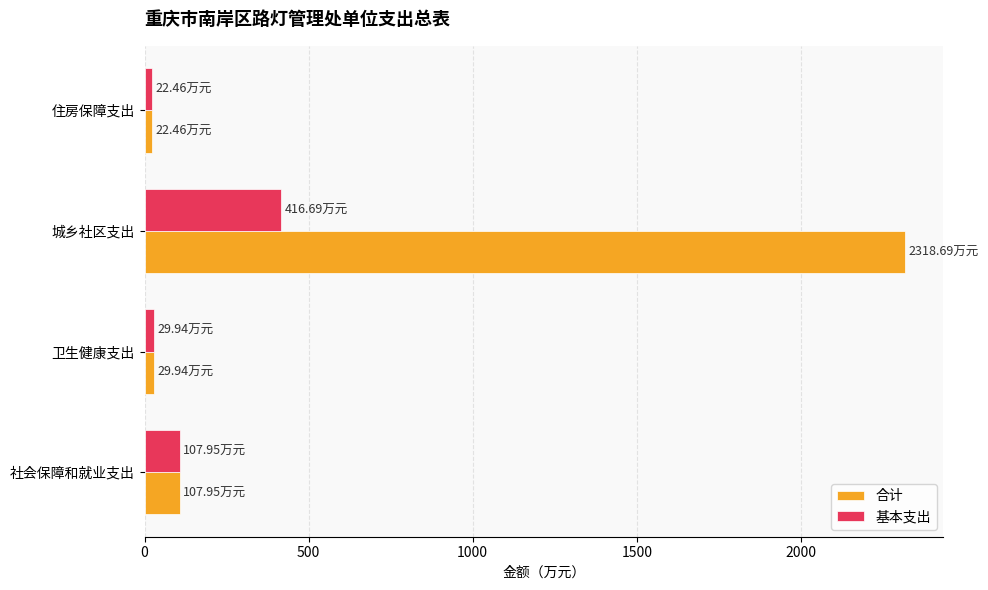

At which label does 基本支出 reach its peak?

城乡社区支出